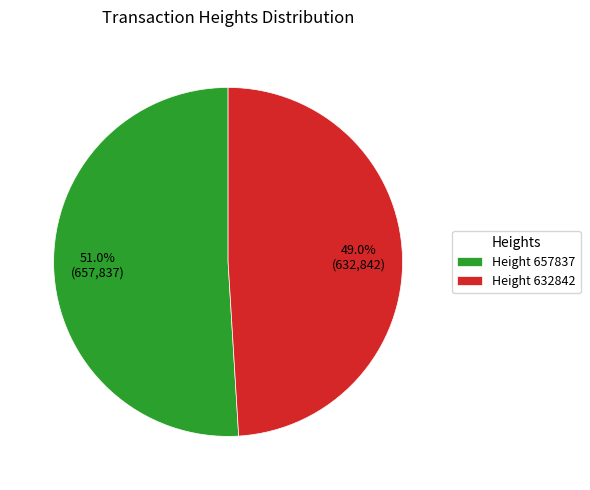

Is there any slice that represents more than half of the pie?

Yes